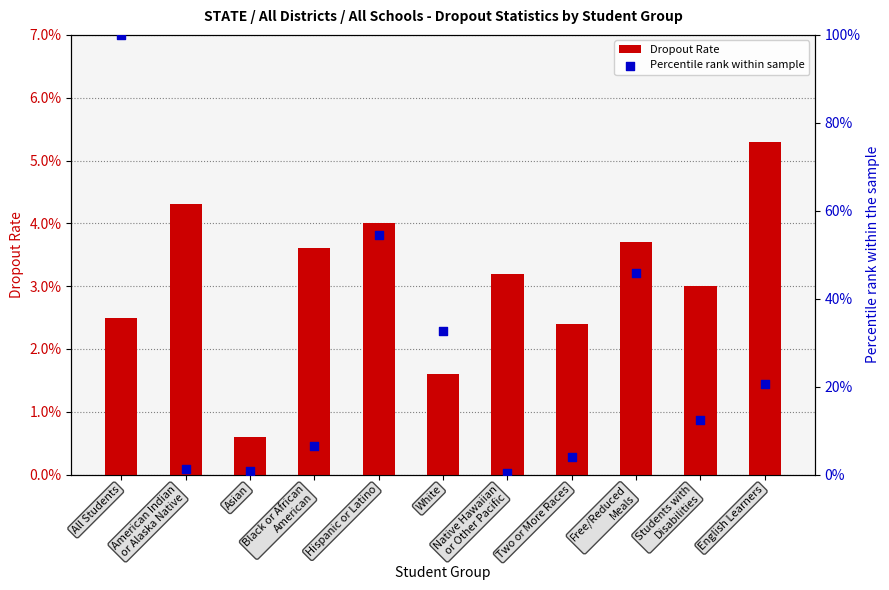

What are all the series names shown in the legend?

Dropout Rate, Percentile rank within sample